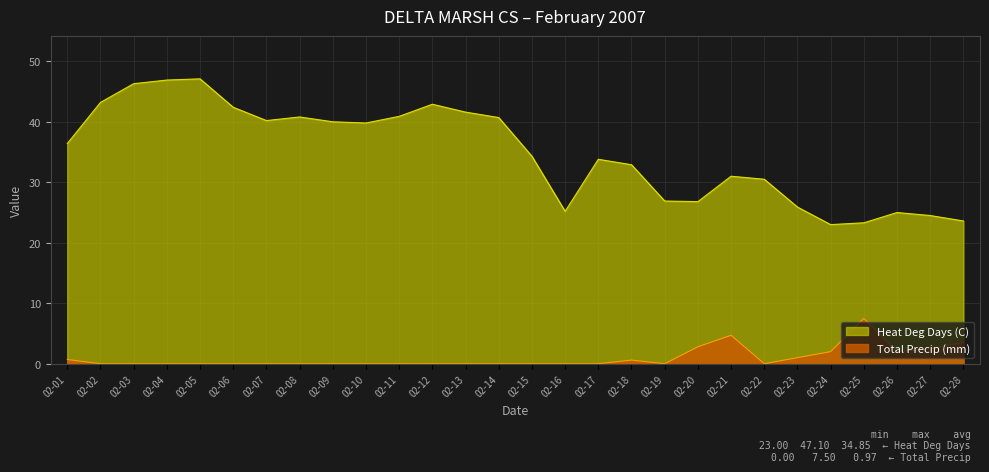

True or false: Heat Deg Days (C) and Total Precip (mm) intersect in this chart.

False